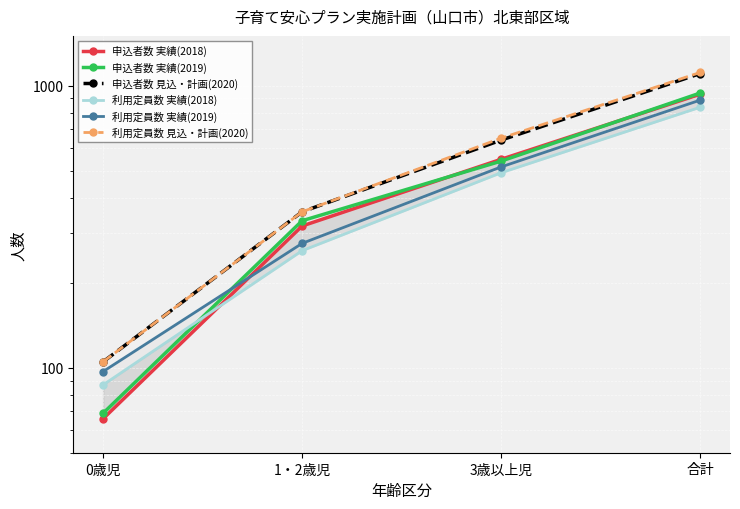

List the series in order of their peak value, highest first.

利用定員数 見込・計画(2020), 申込者数 見込・計画(2020), 申込者数 実績(2019), 申込者数 実績(2018), 利用定員数 実績(2019), 利用定員数 実績(2018)